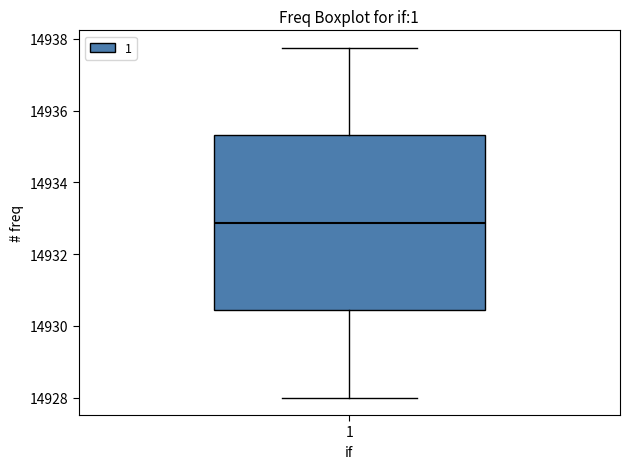

Where does the lower whisker of the box at x = 1 end on the y-axis? The values are not printed on the chart, so give them approximately, as read against the axis.

14928.0